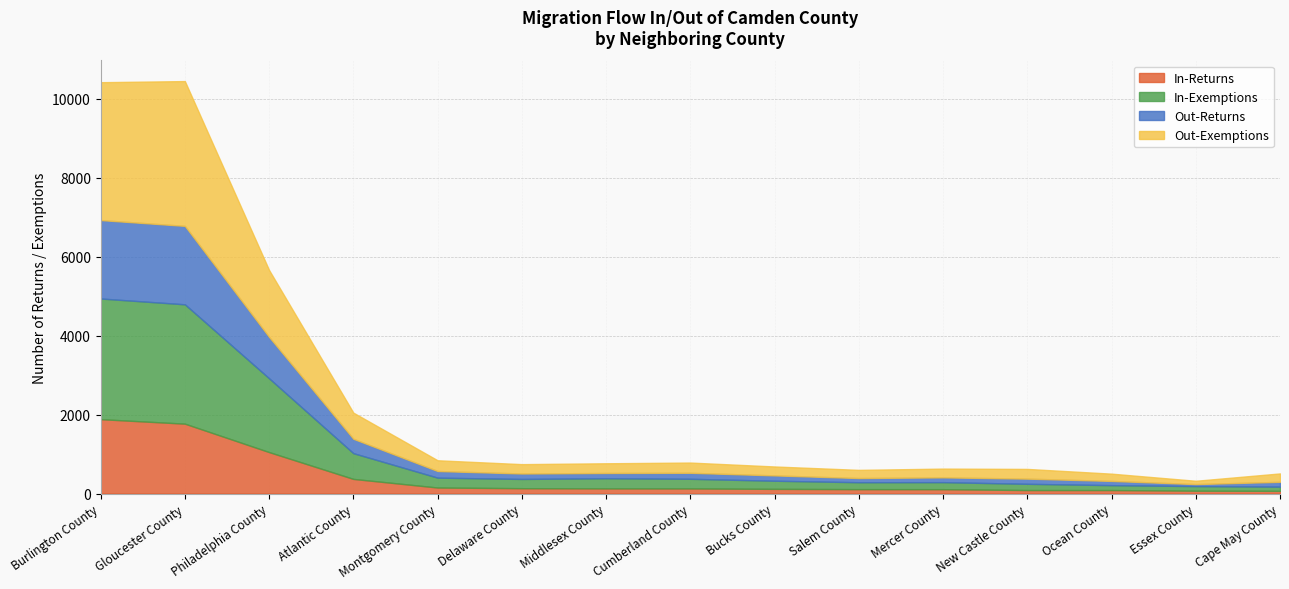

Where is the first local minimum for Out-Exemptions?

Delaware County